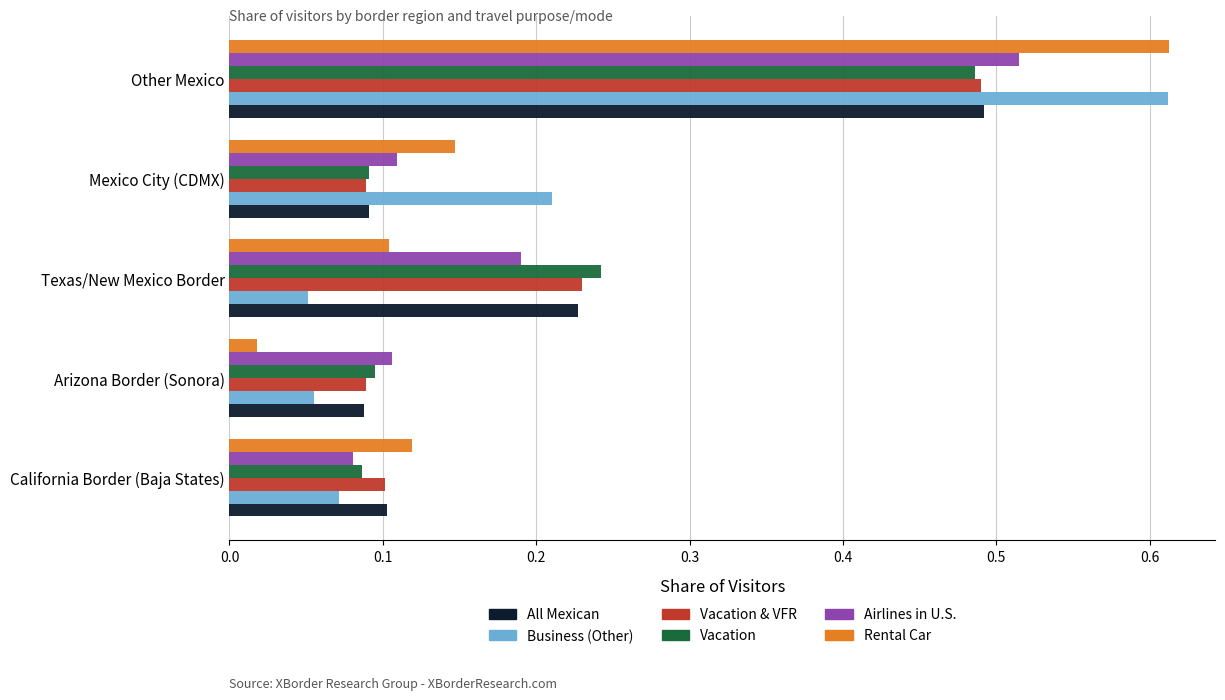

True or false: Business (Other) has a value of 0.1 at Texas/New Mexico Border.

True